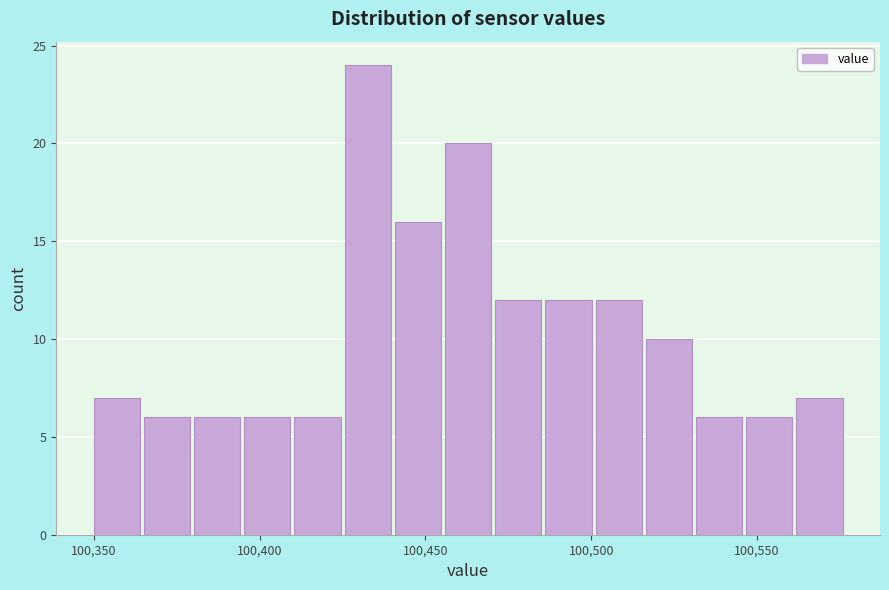

Read against the x-axis, roughly where is the centre of the tallest bar?

100435